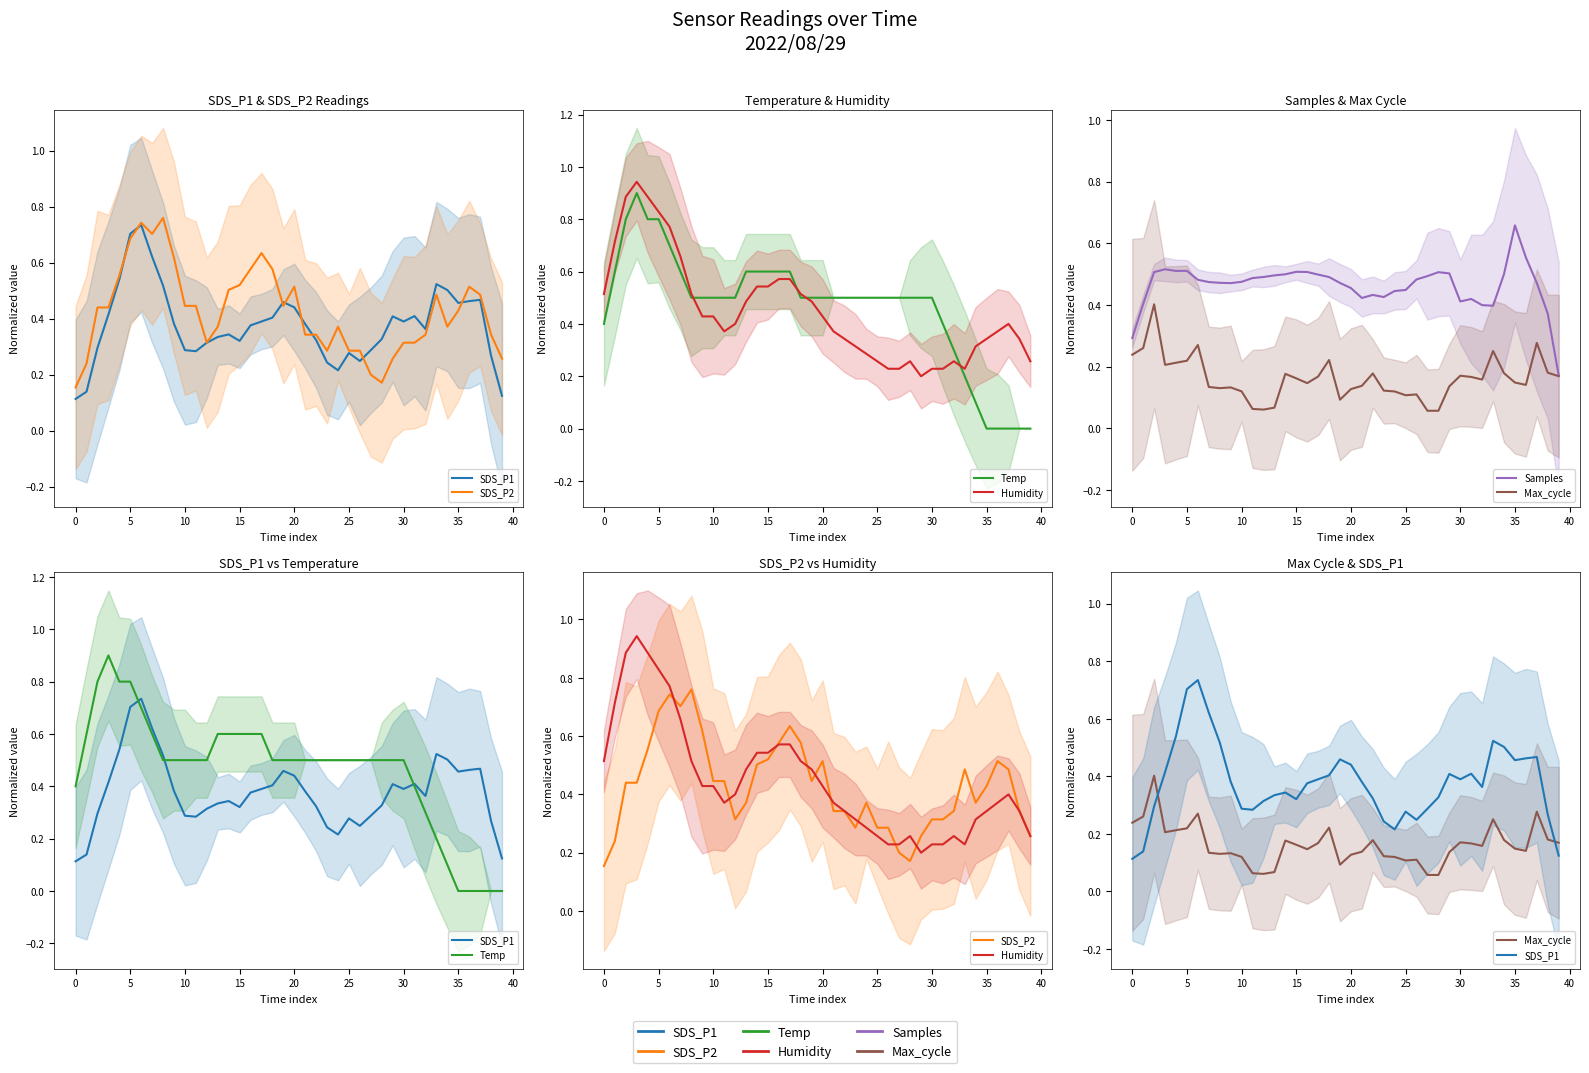

True or false: Samples has more than 1 interior local peaks.

True